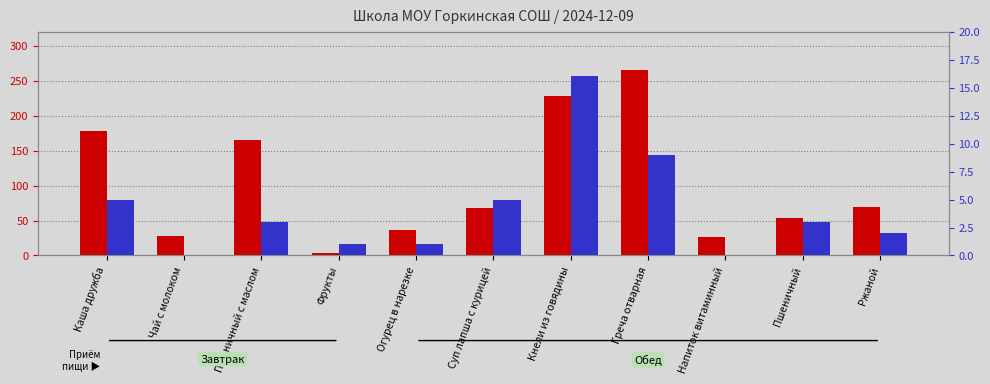

The Калорийность (ккал) series shows 228 at Кнели из говядины. True or false?

True